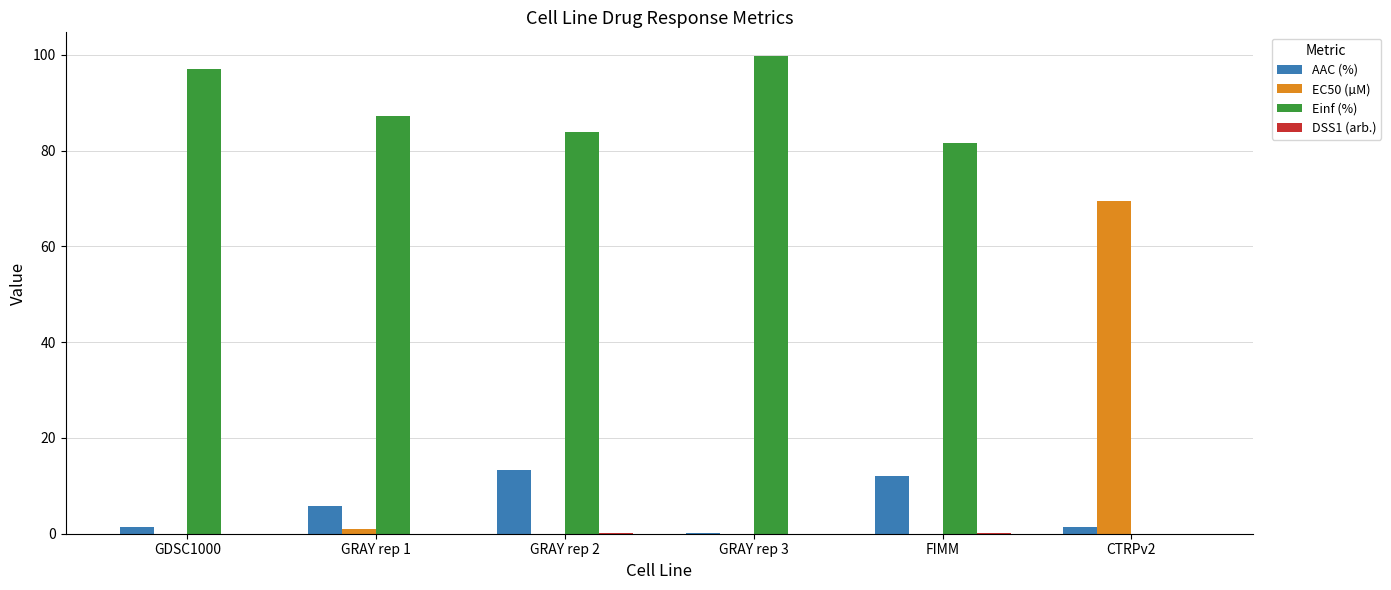

How many groups of bars are there?

6